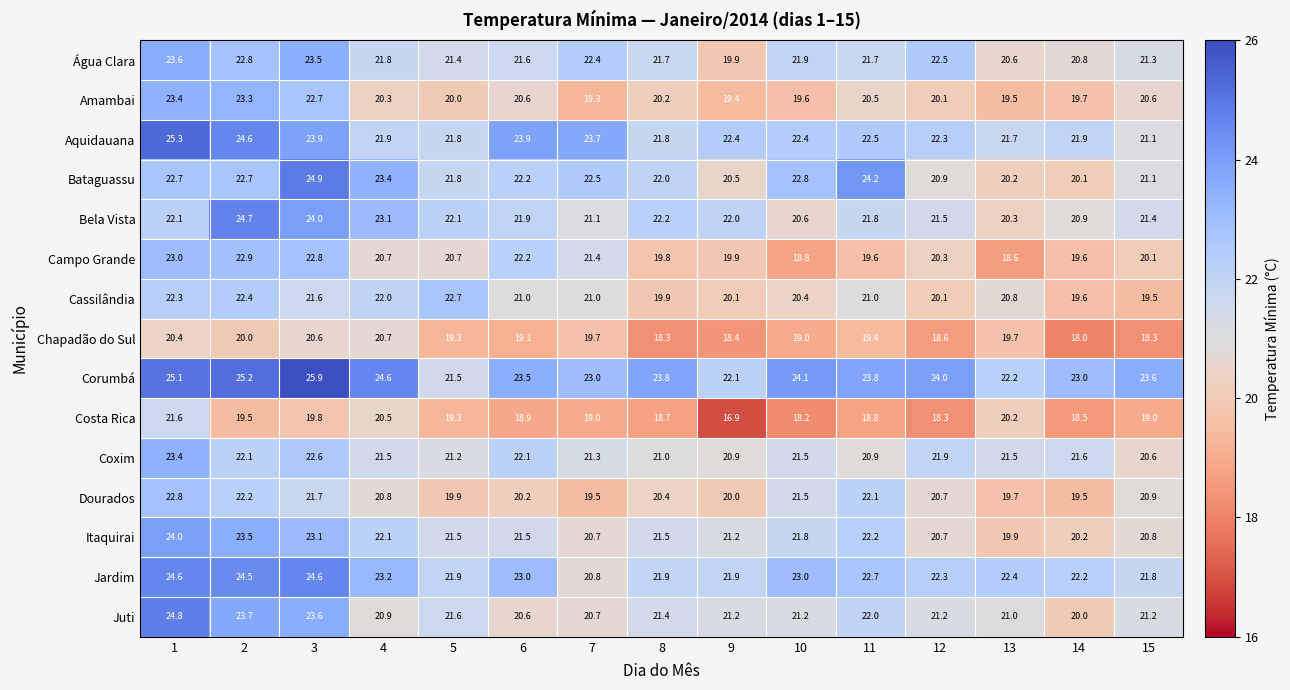

Which series has the largest total across all categories?

Corumbá